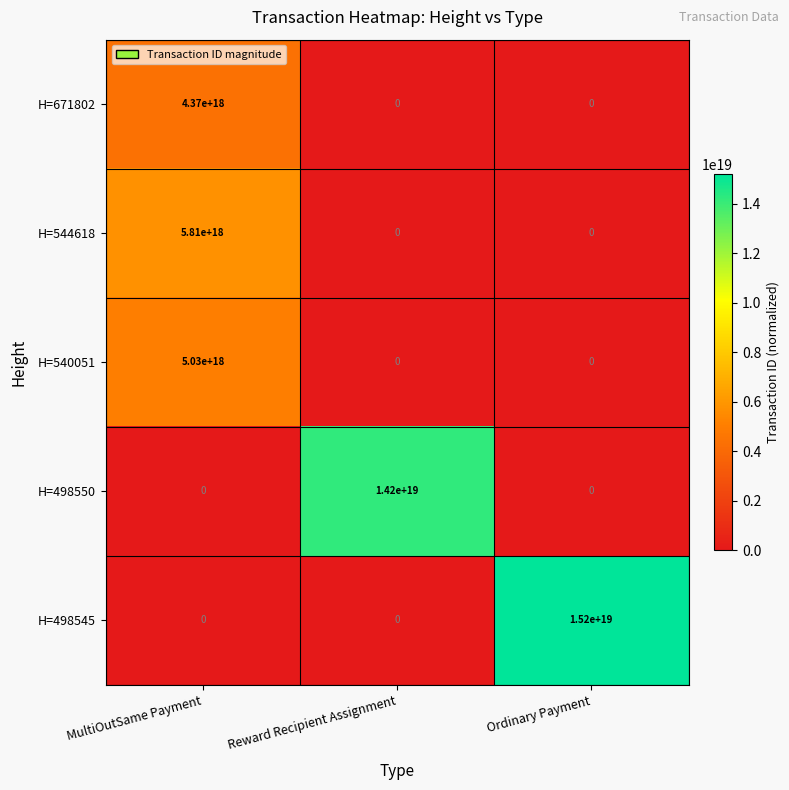

The value of H=498545 at Reward Recipient Assignment is 0. True or false?

True